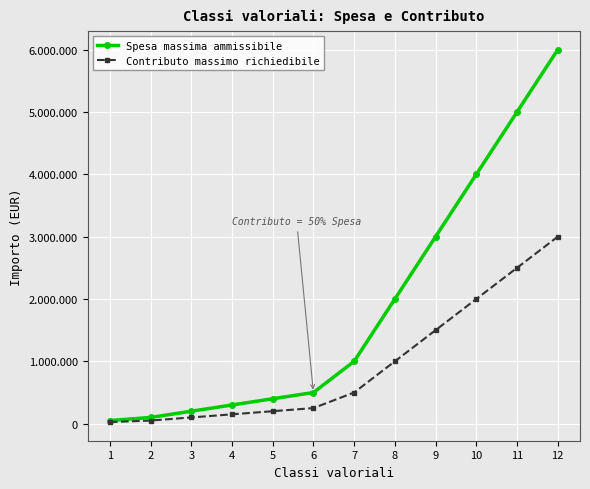

What are all the series names shown in the legend?

Spesa massima ammissibile, Contributo massimo richiedibile